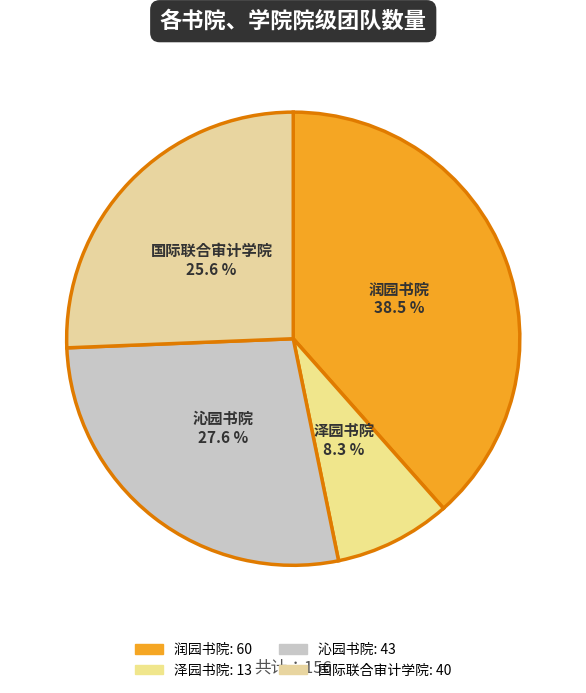

To the nearest percent, what is the combined percentage of 国际联合审计学院 and 泽园书院?

34%